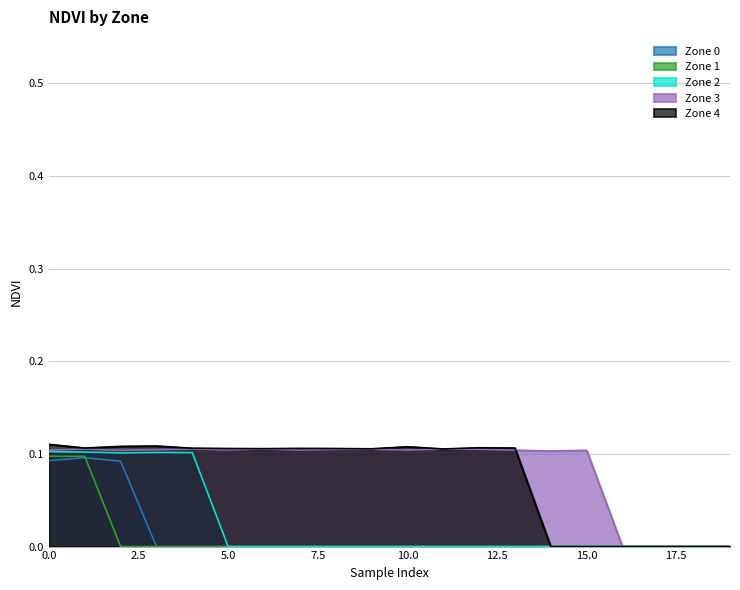

Reading left to right, list all the values displayed in this chart.

Zone 0: 0.1	0.1	0.1	0.0	0.0	0.0	0.0	0.0	0.0	0.0	0.0	0.0	0.0	0.0	0.0	0.0	0.0	0.0	0.0	0.0
Zone 1: 0.1	0.1	0.0	0.0	0.0	0.0	0.0	0.0	0.0	0.0	0.0	0.0	0.0	0.0	0.0	0.0	0.0	0.0	0.0	0.0
Zone 2: 0.1	0.1	0.1	0.1	0.1	0.0	0.0	0.0	0.0	0.0	0.0	0.0	0.0	0.0	0.0	0.0	0.0	0.0	0.0	0.0
Zone 3: 0.1	0.1	0.1	0.1	0.1	0.1	0.1	0.1	0.1	0.1	0.1	0.1	0.1	0.1	0.1	0.1	0.0	0.0	0.0	0.0
Zone 4: 0.1	0.1	0.1	0.1	0.1	0.1	0.1	0.1	0.1	0.1	0.1	0.1	0.1	0.1	0.0	0.0	0.0	0.0	0.0	0.0